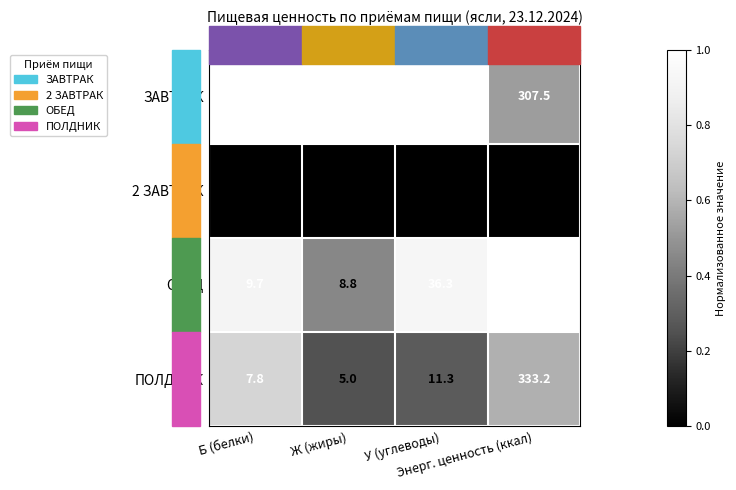

Rank the series by their maximum value, from lowest to highest.

2 ЗАВТРАК, ЗАВТРАК, ПОЛДНИК, ОБЕД